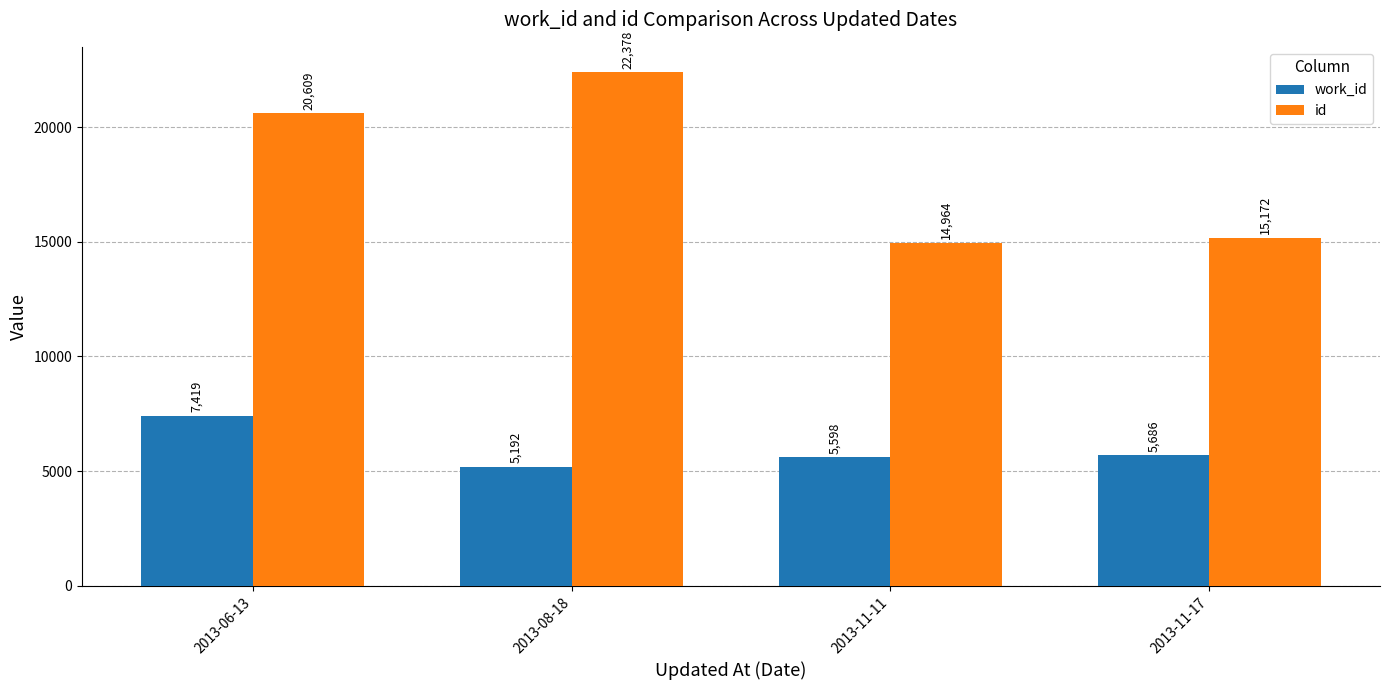

How many bars are there in each group?

2